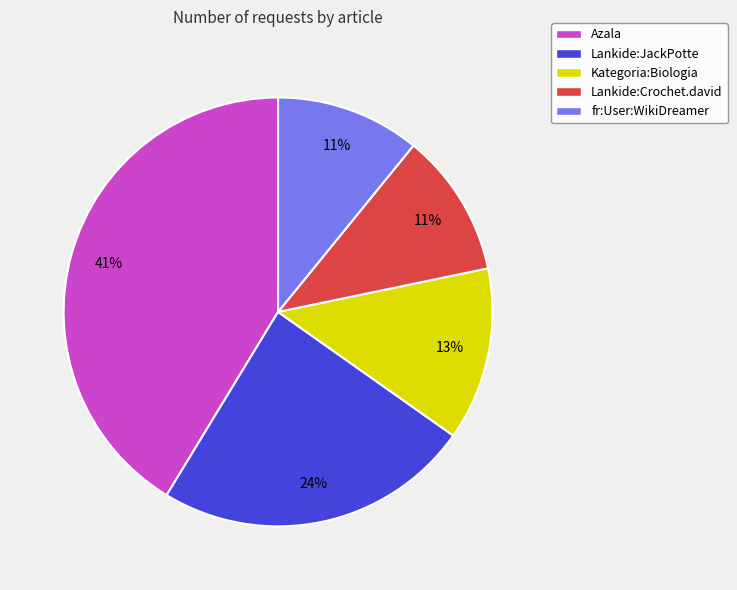

Does Kategoria:Biologia account for over 50% of the chart?

No